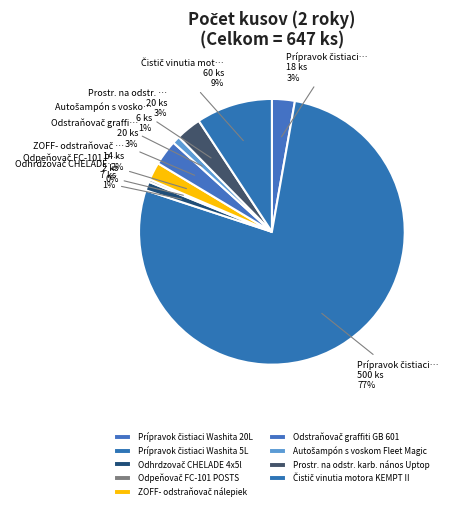

Is it true that Odpeňovač FC-101 POSTS is 13% of the pie?

False